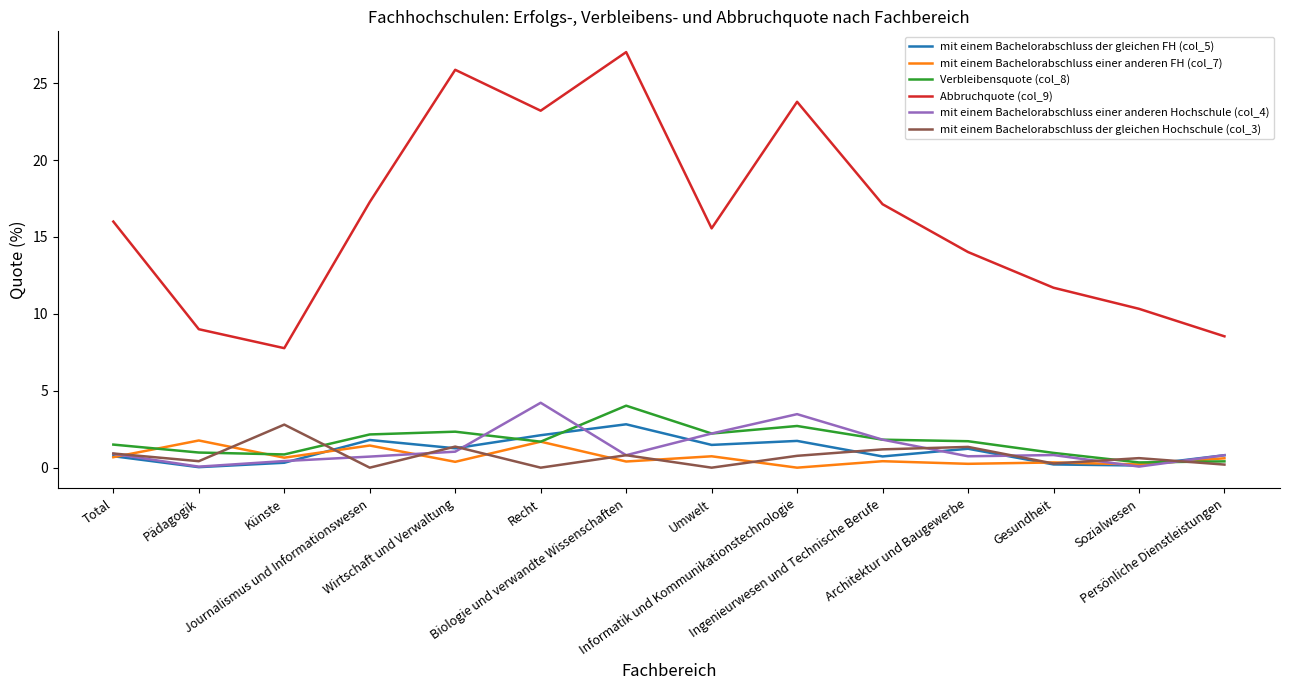

Which series has the widest spread of values?

Abbruchquote (col_9)